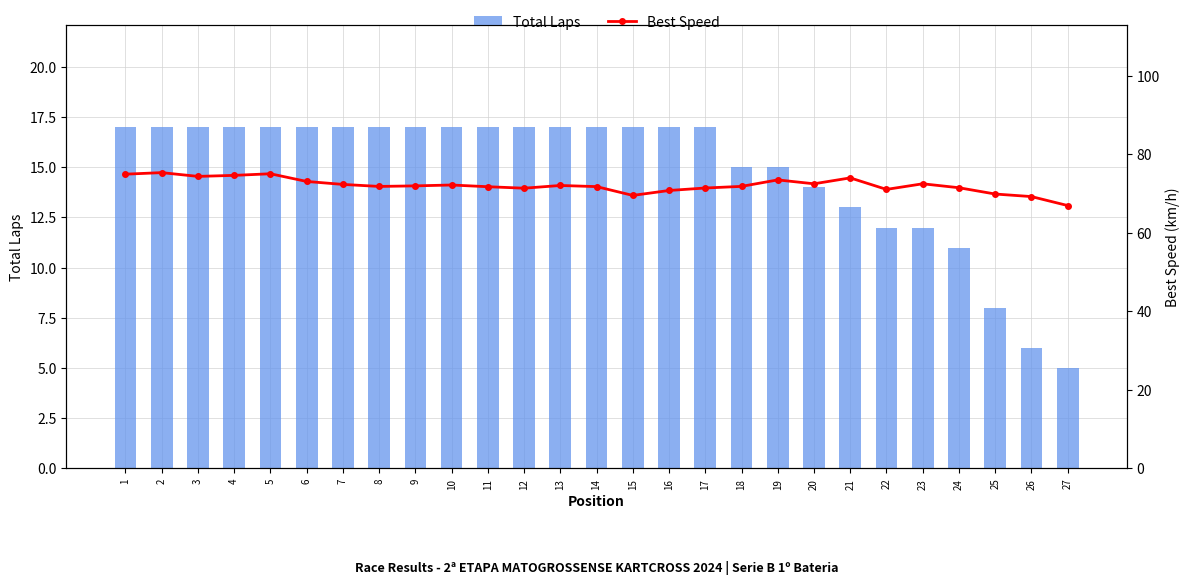

What are all the series names shown in the legend?

Total Laps, Best Speed